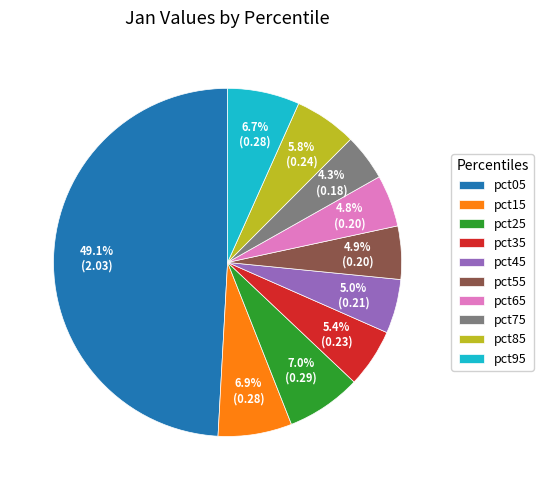

Is pct25 the majority of the pie?

No